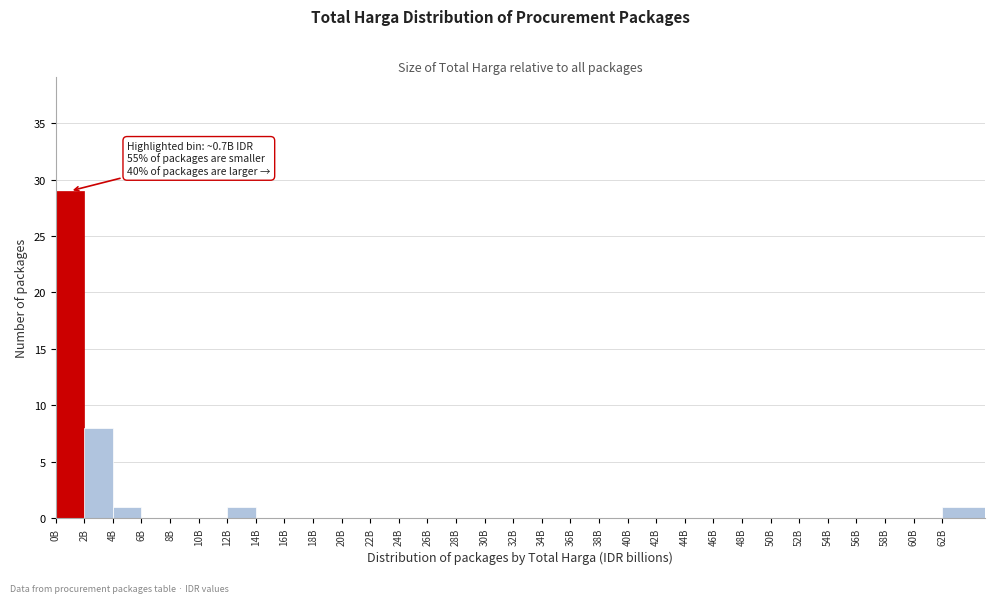

Which label corresponds to the largest value in the chart?

0B